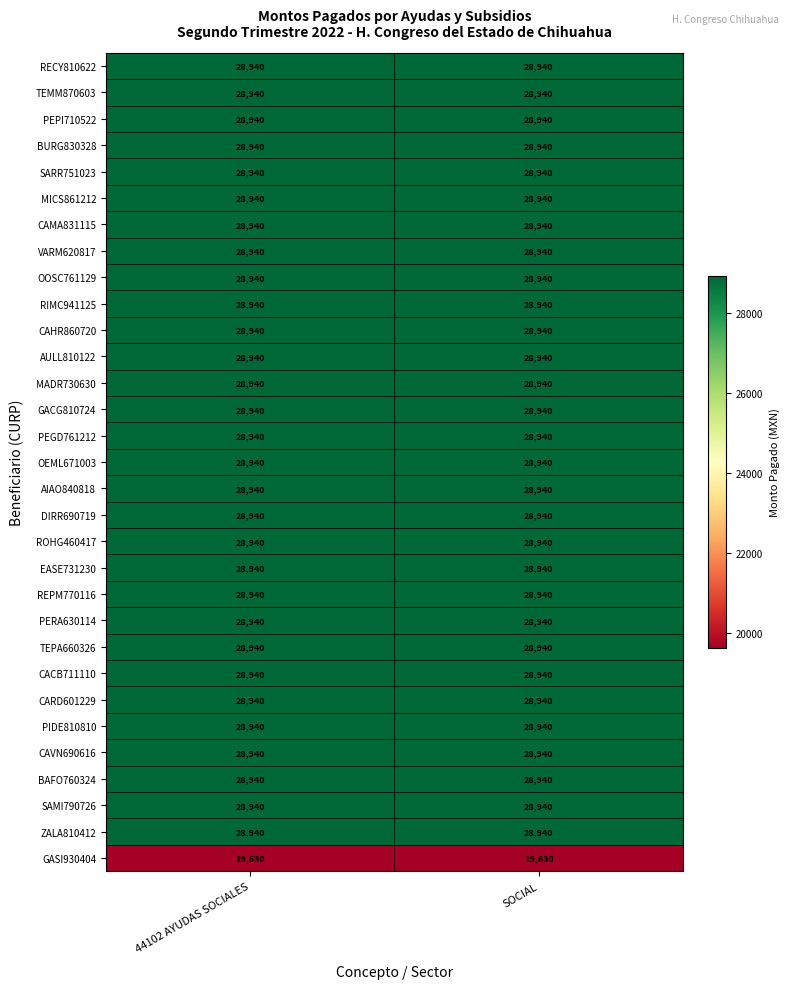

The value of CAHR860720 at 44102 AYUDAS SOCIALES is 9975. True or false?

False